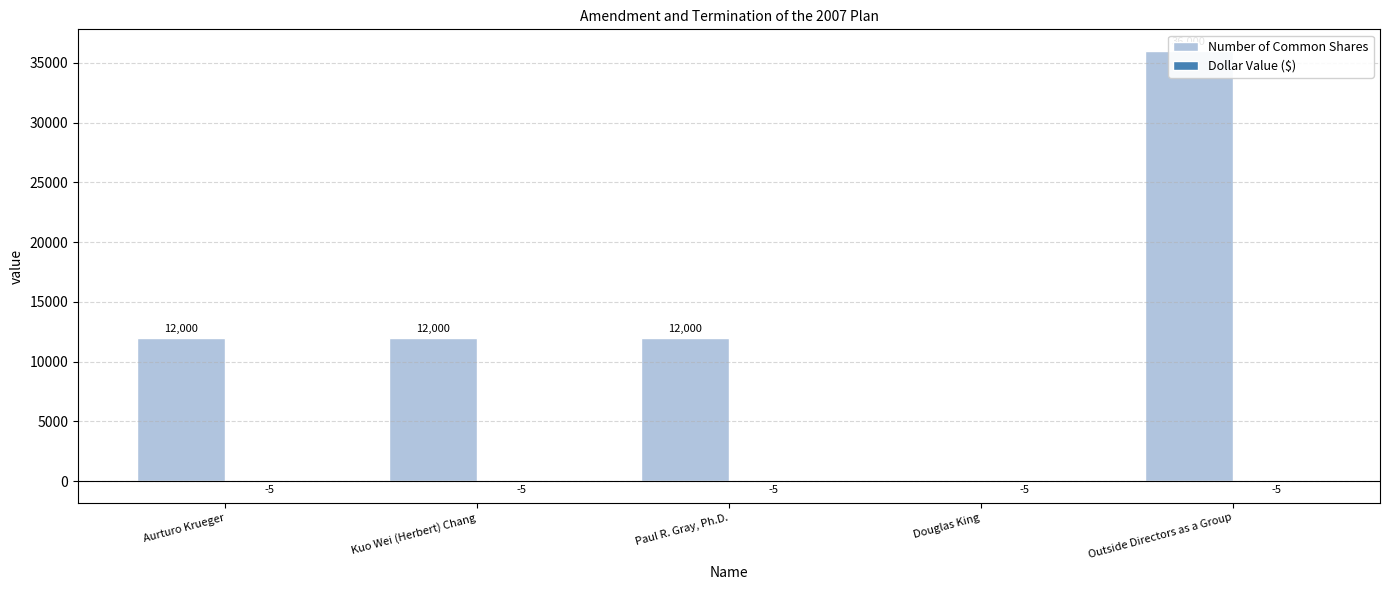

Between Outside Directors as a Group and Douglas King, which is larger?

Outside Directors as a Group